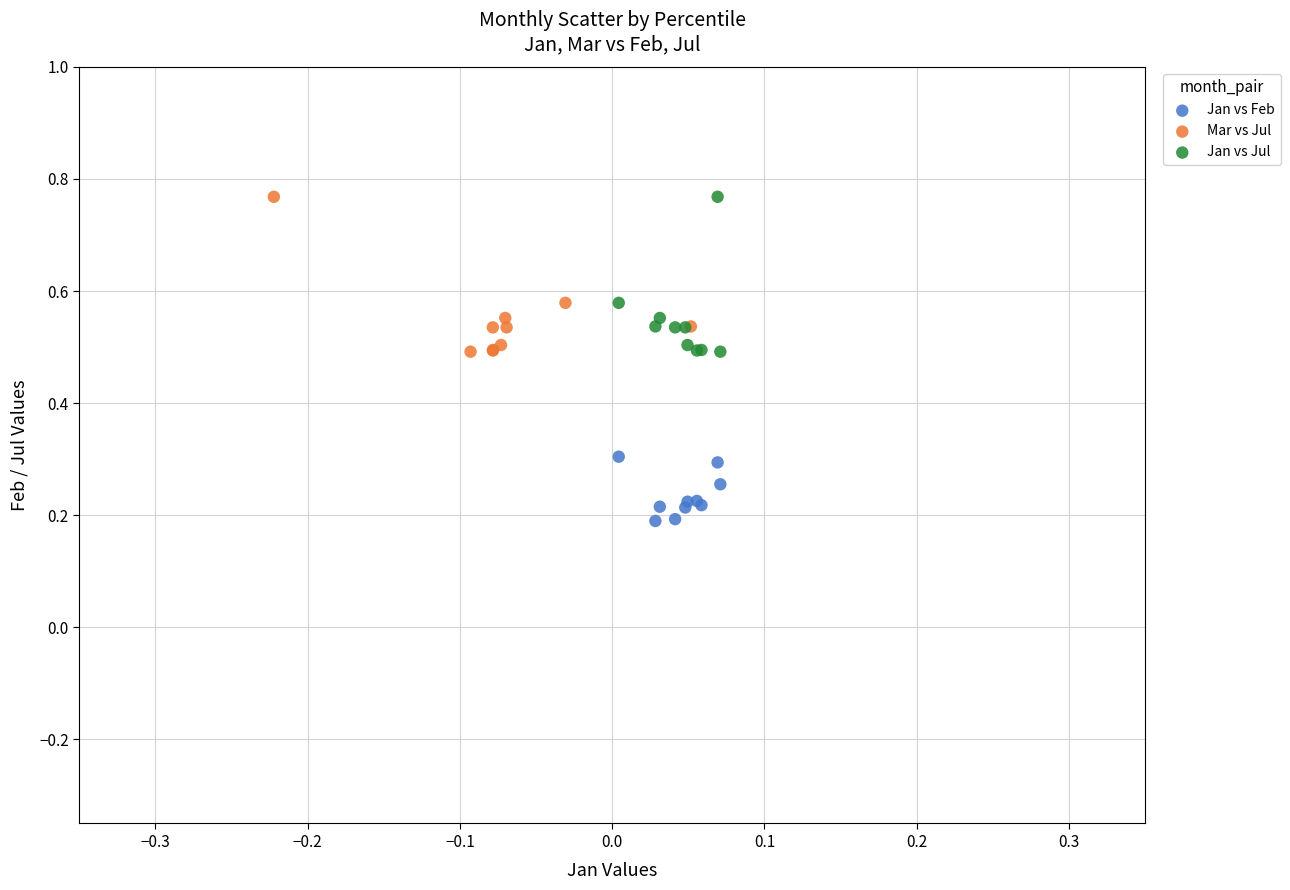

What are all the series names shown in the legend?

Jan vs Feb, Mar vs Jul, Jan vs Jul